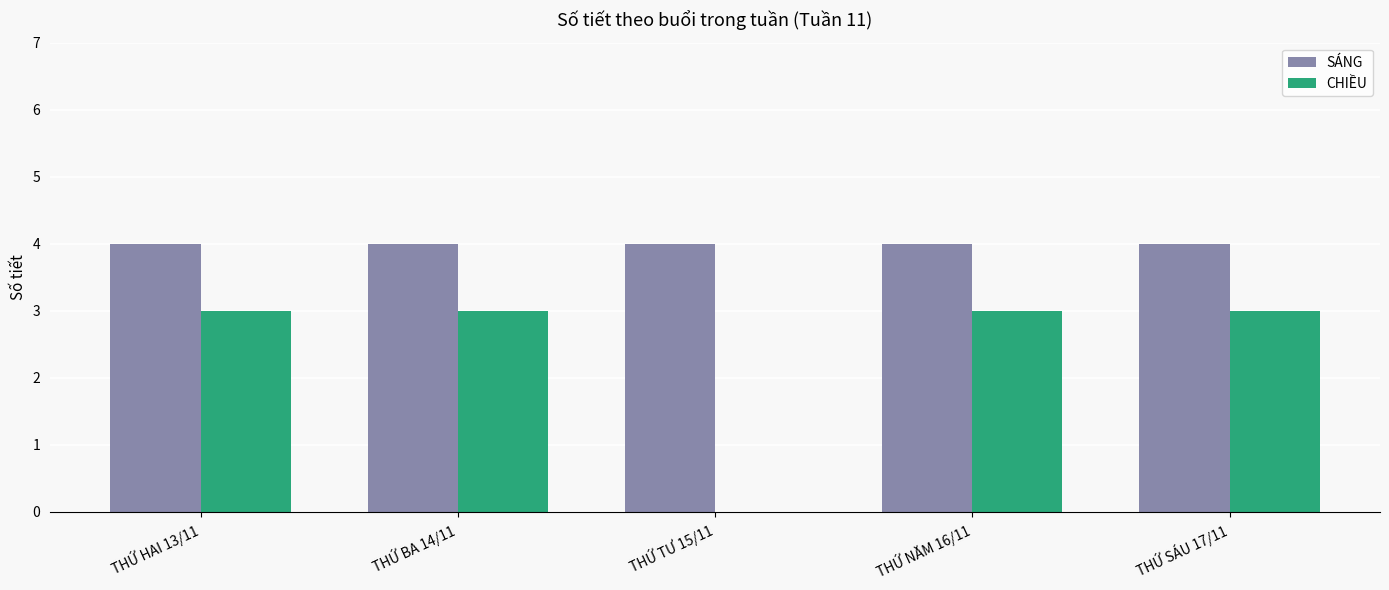

Which series changed the most between THỨ HAI 13/11 and THỨ TƯ 15/11?

CHIỀU